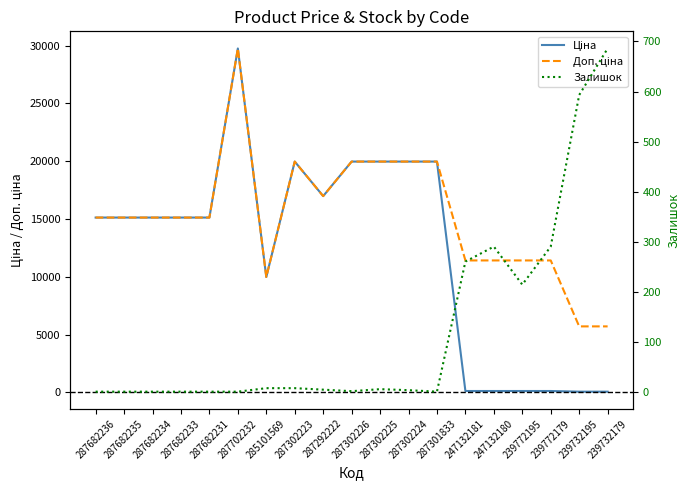

What is the label of the 13th point from the left?

287301833